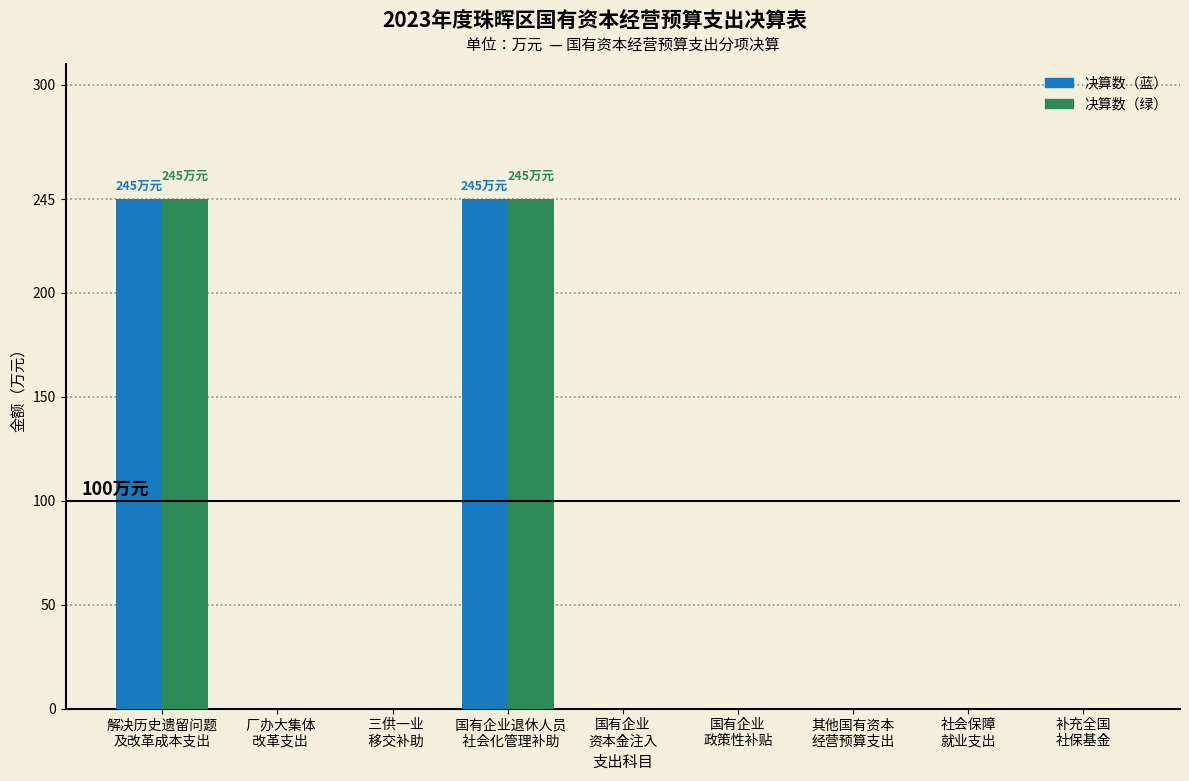

What is the greatest value displayed?

245